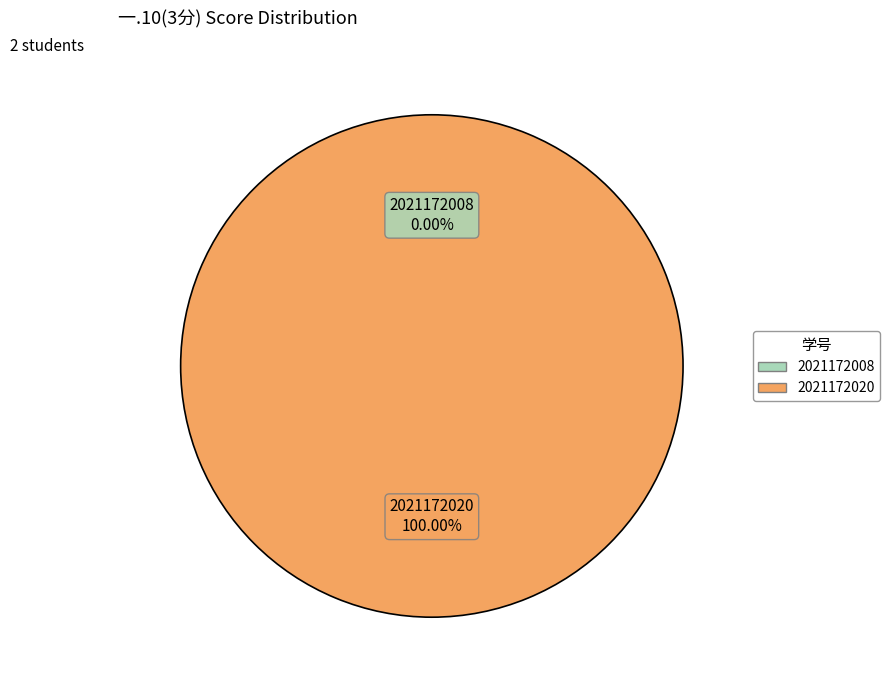

How many segments does this pie chart have?

2